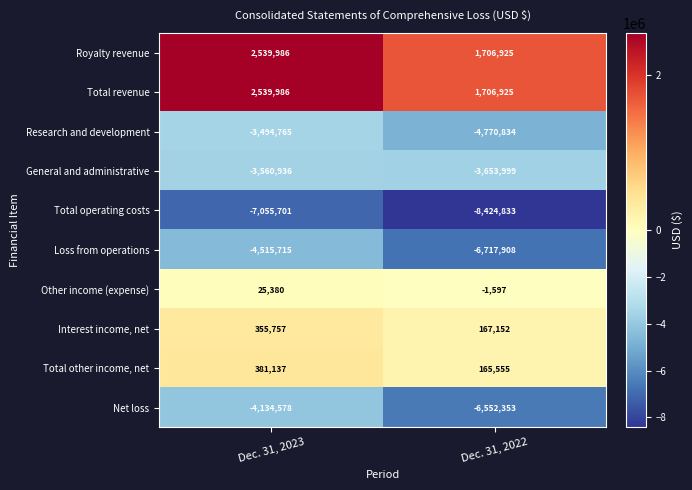

Is it true that Loss from operations equals -10659766 at Dec. 31, 2022?

False